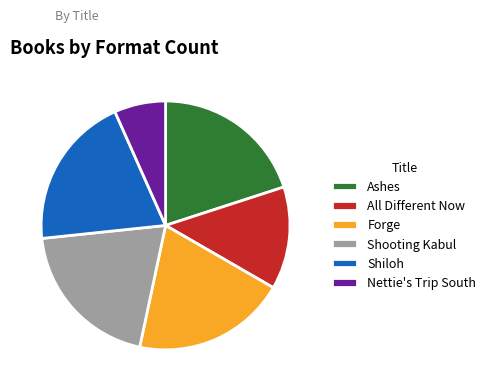

True or false: Ashes accounts for 20% of the total.

True